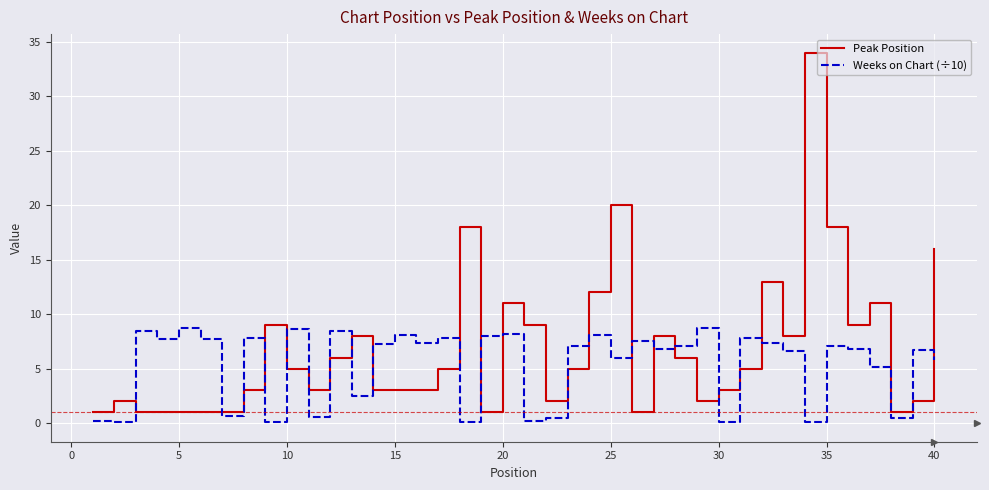

What is the maximum value shown in the chart?

34.0